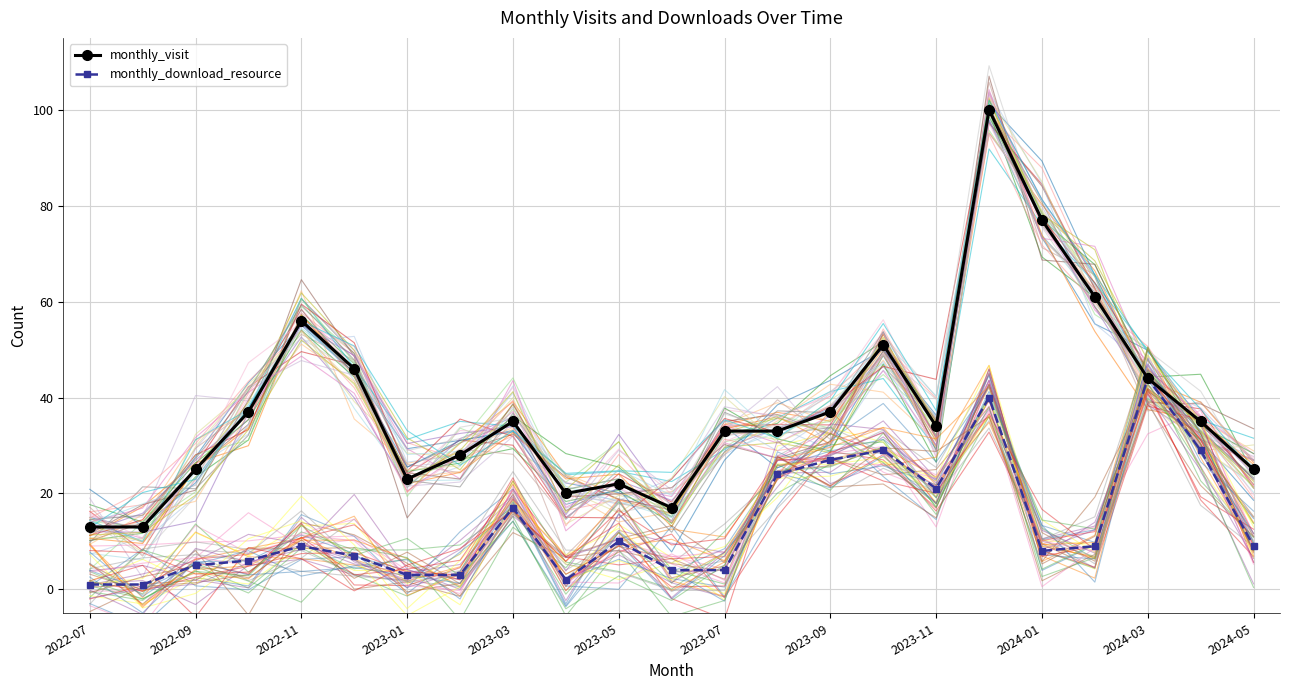

The monthly_download_resource series shows 24 at 2023-03. True or false?

False